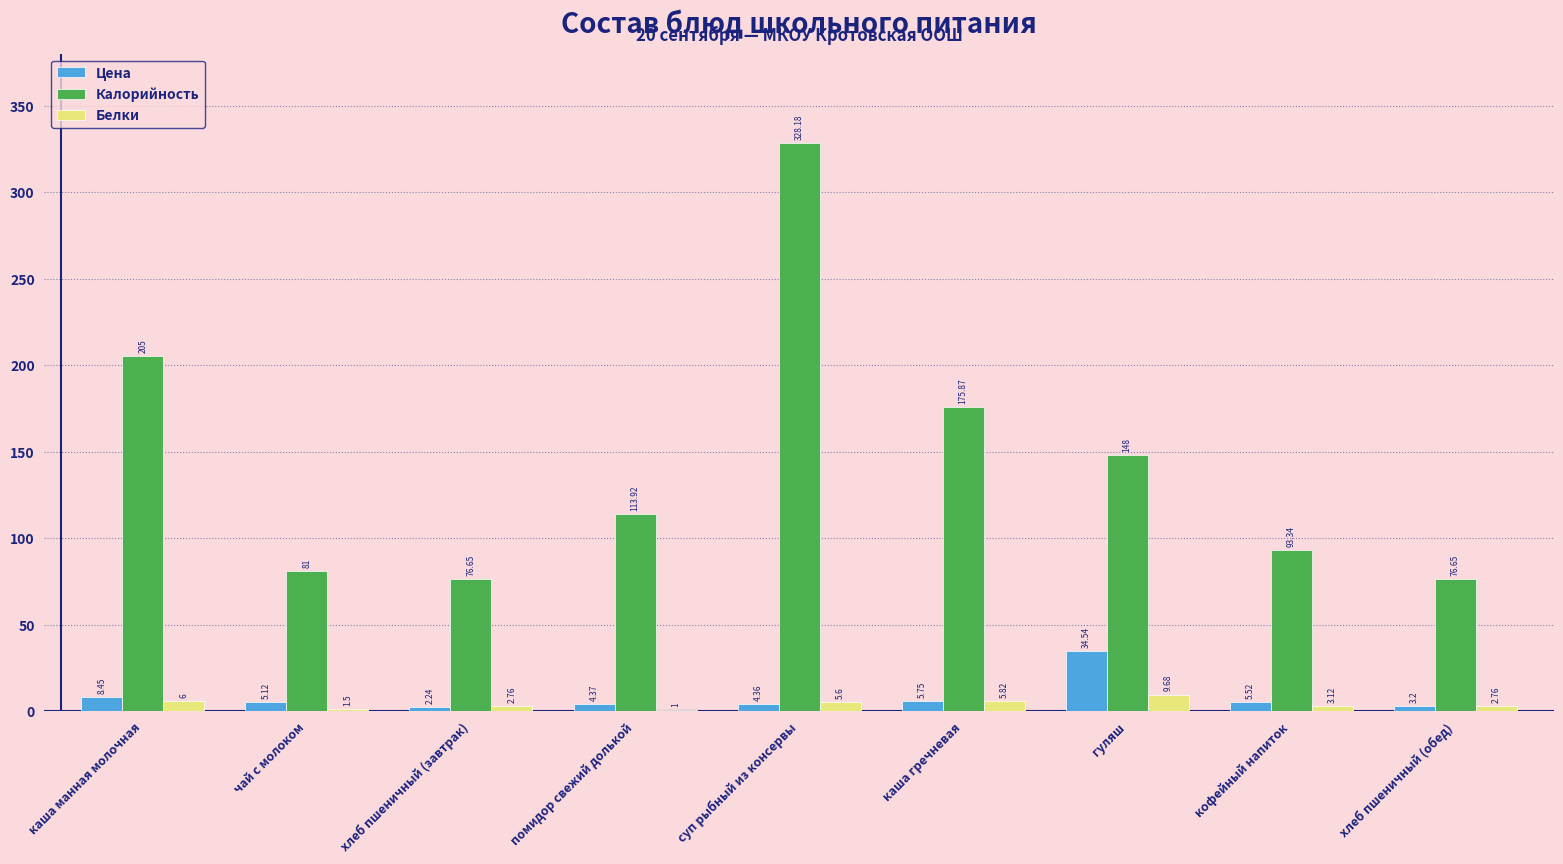

What is the sum of the Белки values at гуляш and чай с молоком?

11.2